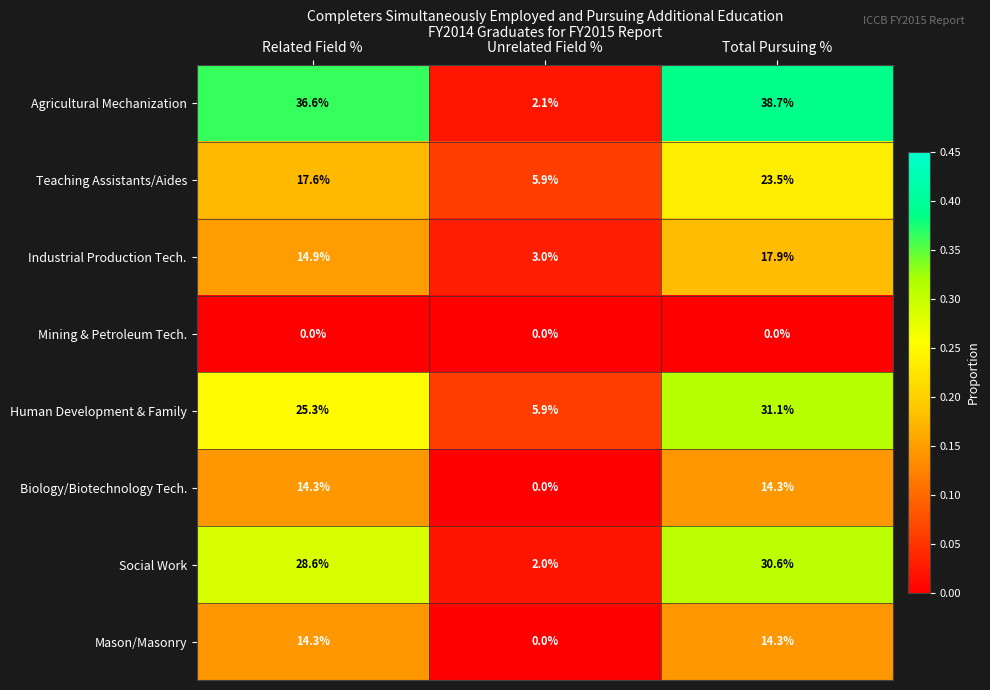

Which label corresponds to the largest value in the chart?

Total Pursuing %